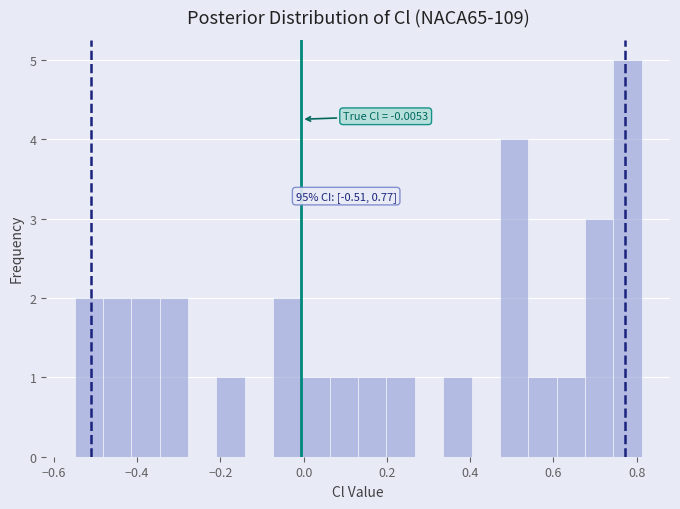

Read against the x-axis, roughly where is the centre of the tallest bar?

0.78